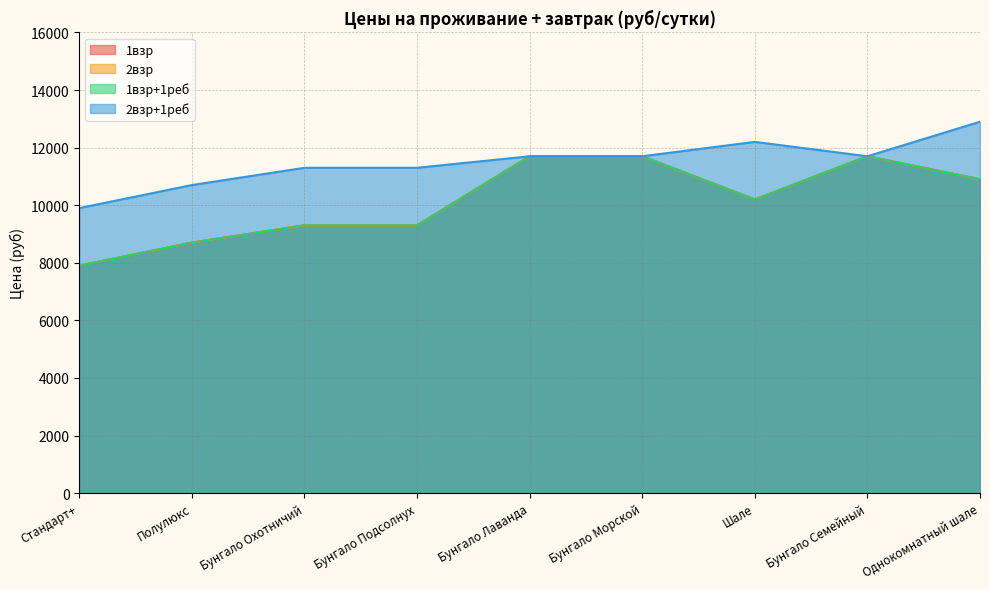

The 1взр series shows 11700 at Бунгало Лаванда. True or false?

True